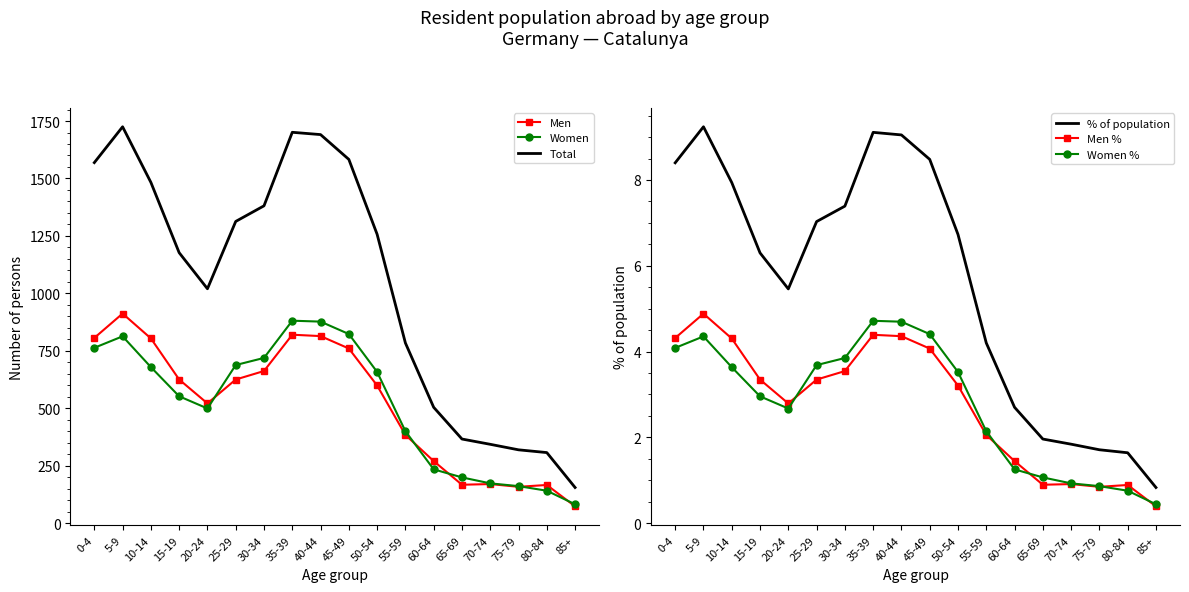

What is the difference between the Women values at 75-79 and 45-49?

662